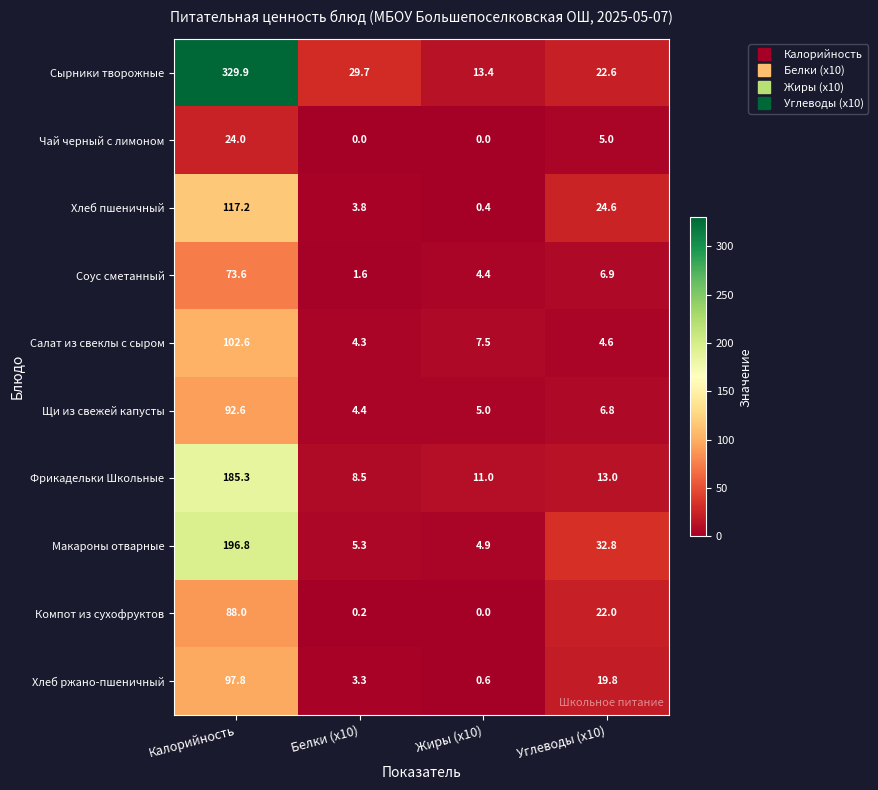

List the labels in order of Щи из свежей капусты value, largest first.

Калорийность, Углеводы (x10), Жиры (x10), Белки (x10)